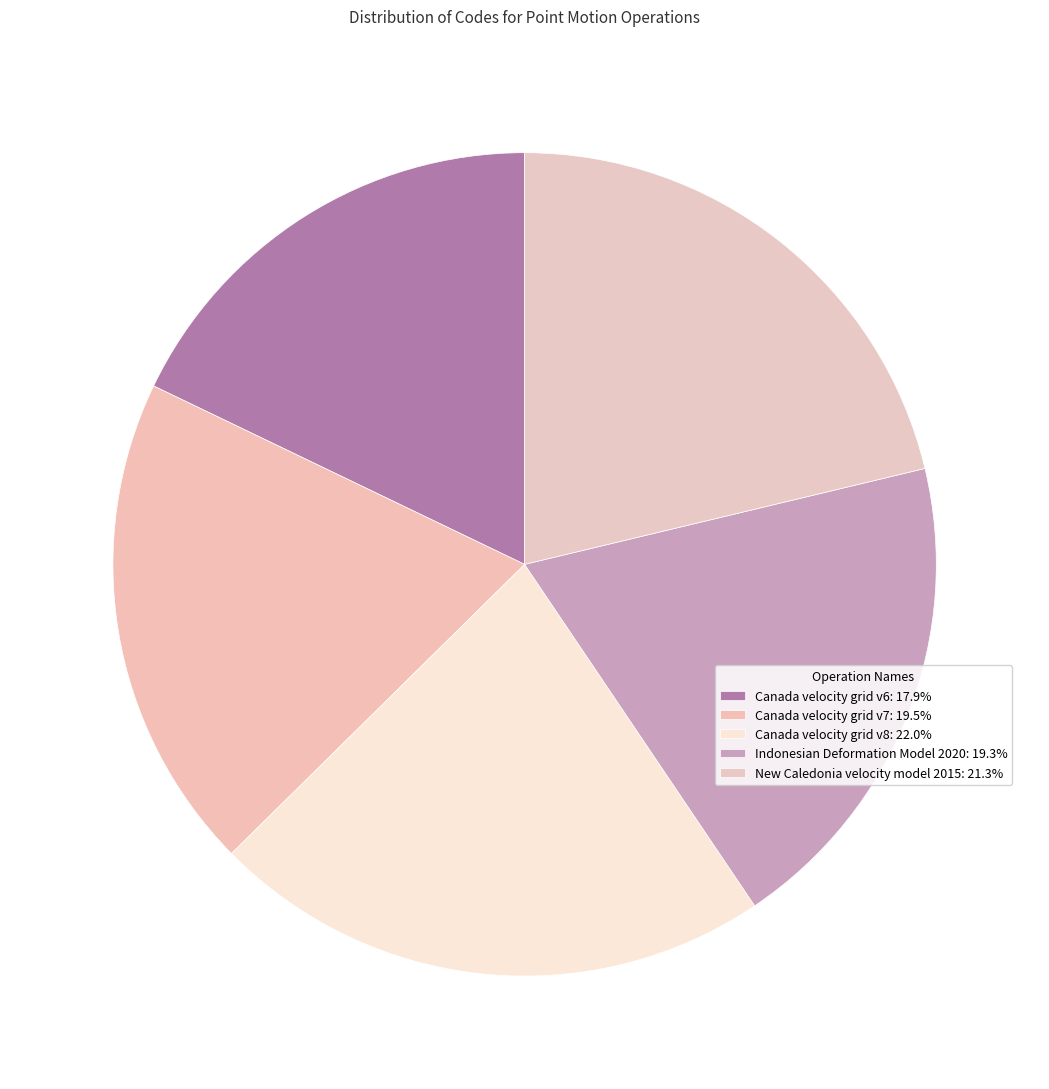

Which slice is the largest?

Canada velocity grid v8